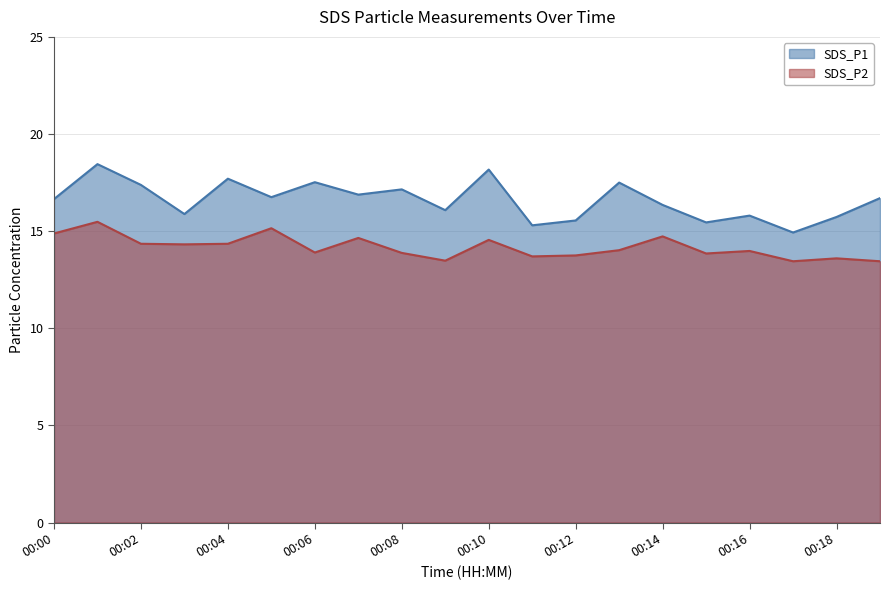

List the labels in order of SDS_P2 value, smallest first.

00:17, 00:19, 00:09, 00:18, 00:11, 00:12, 00:15, 00:08, 00:06, 00:16, 00:13, 00:03, 00:02, 00:04, 00:10, 00:07, 00:14, 00:00, 00:05, 00:01